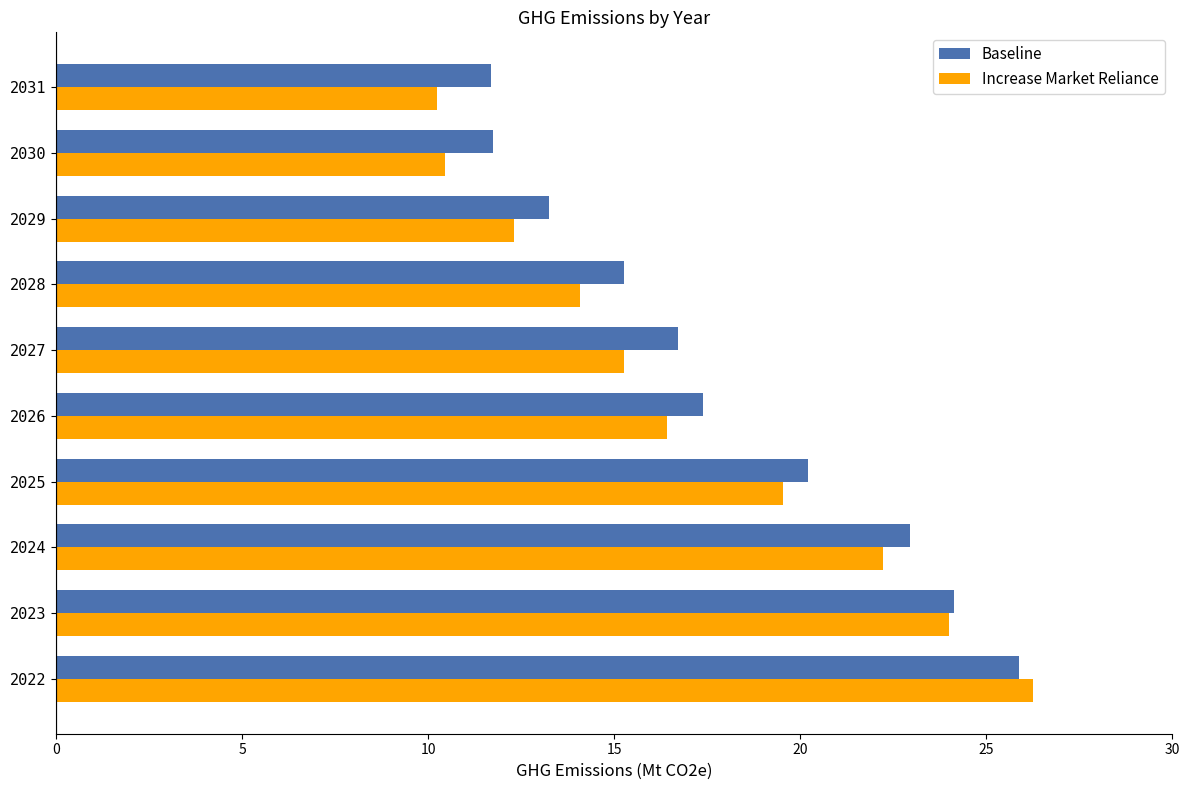

The Baseline series shows 13.3 at 2029. True or false?

True